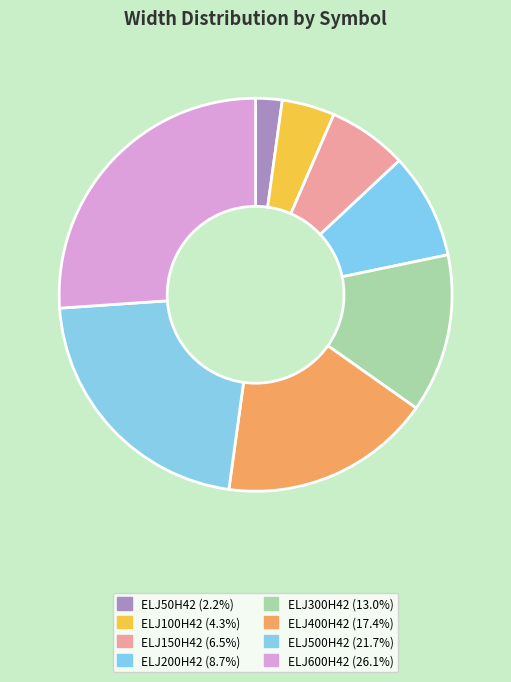

To the nearest percent, what is the combined percentage of ELJ400H42 and ELJ50H42?

20%